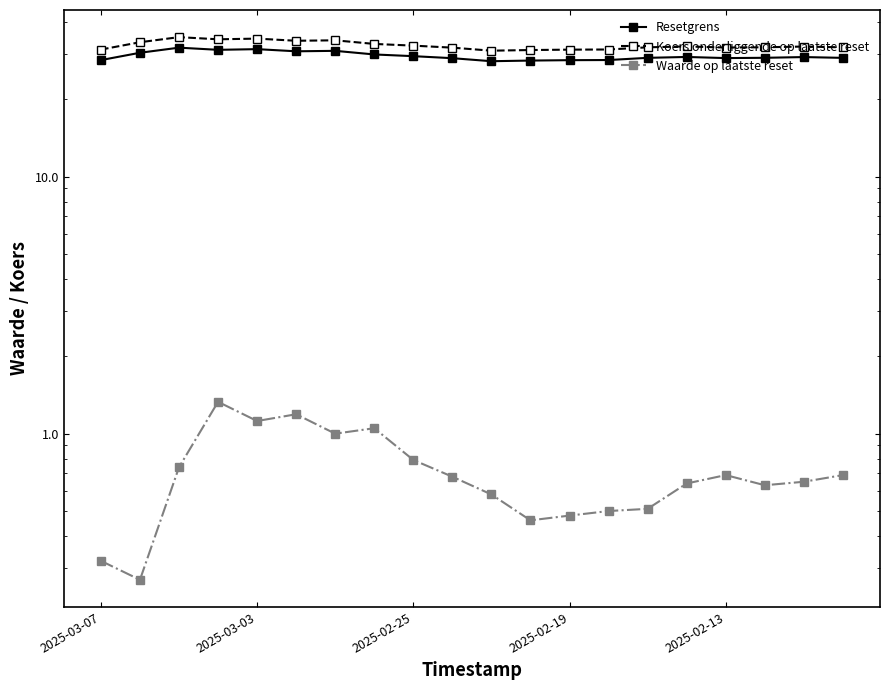

Is it true that Waarde op laatste reset equals 0.3 at 2025-03-07?

True